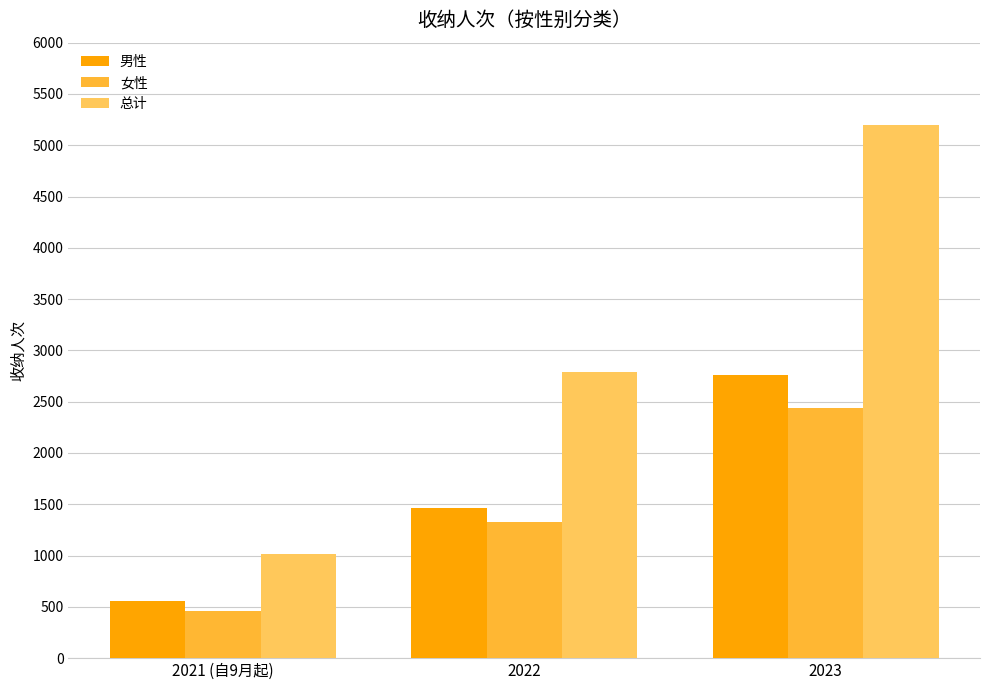

What is the label of the 2nd bar from the right?

2022